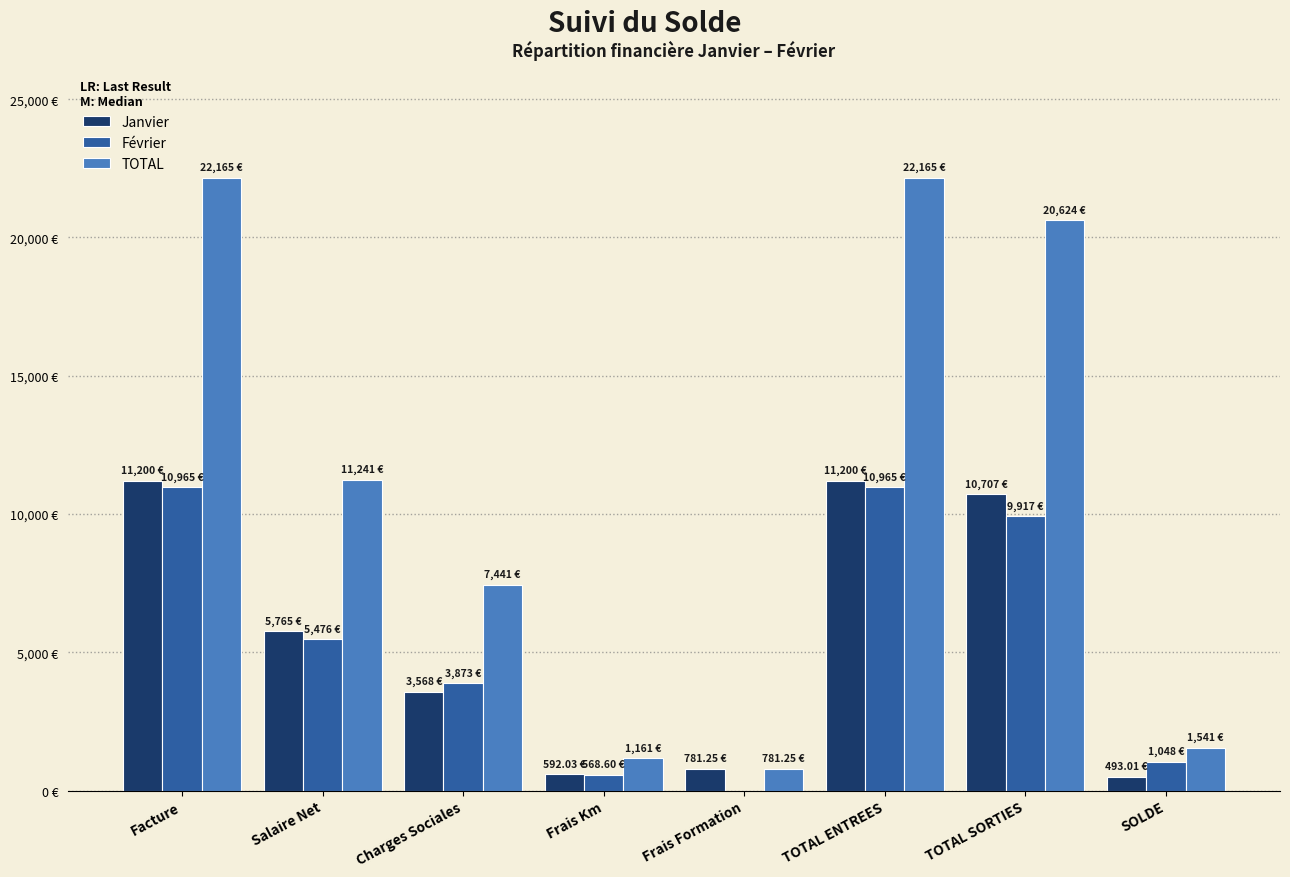

Does the chart contain stacked bars?

No